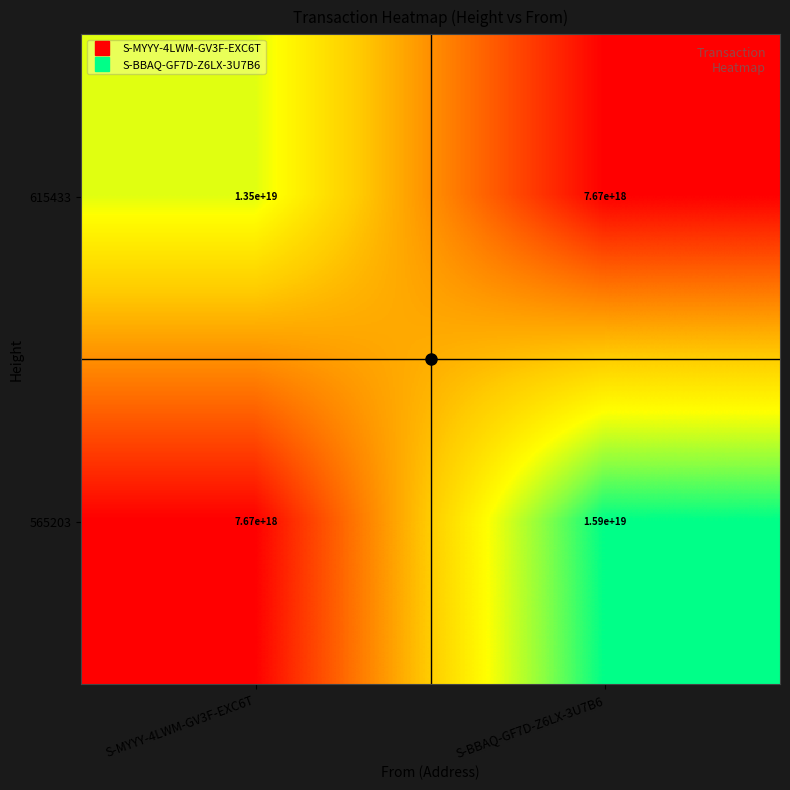

Which series changed the most between S-MYYY-4LWM-GV3F-EXC6T and S-BBAQ-GF7D-Z6LX-3U7B6?

565203